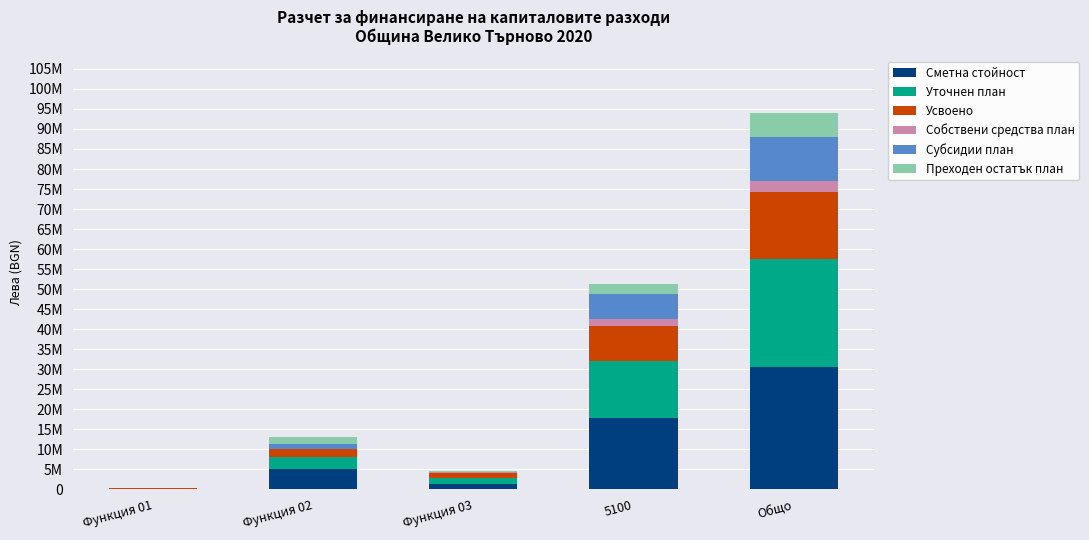

True or false: Усвоено has a value of 3262582 at Функция 02.

False